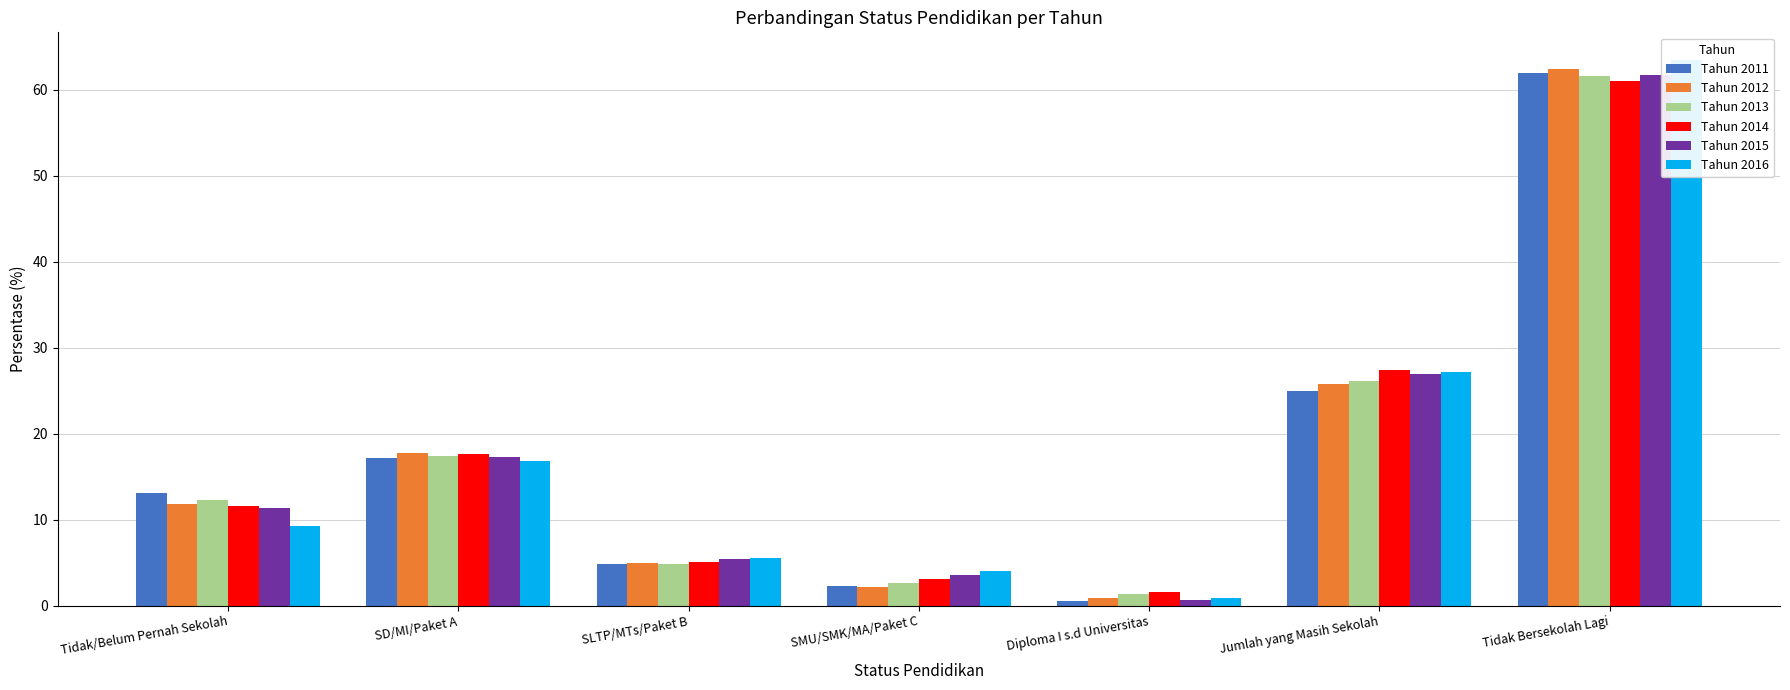

Reading left to right, list all the values displayed in this chart.

Tahun 2011: 13.1	17.2	4.9	2.3	0.6	24.9	62.0
Tahun 2012: 11.8	17.8	5.0	2.1	0.9	25.8	62.4
Tahun 2013: 12.2	17.4	4.8	2.6	1.4	26.1	61.6
Tahun 2014: 11.5	17.7	5.1	3.1	1.6	27.4	61.1
Tahun 2015: 11.3	17.3	5.5	3.6	0.6	26.9	61.7
Tahun 2016: 9.3	16.8	5.5	4.0	0.9	27.2	63.5